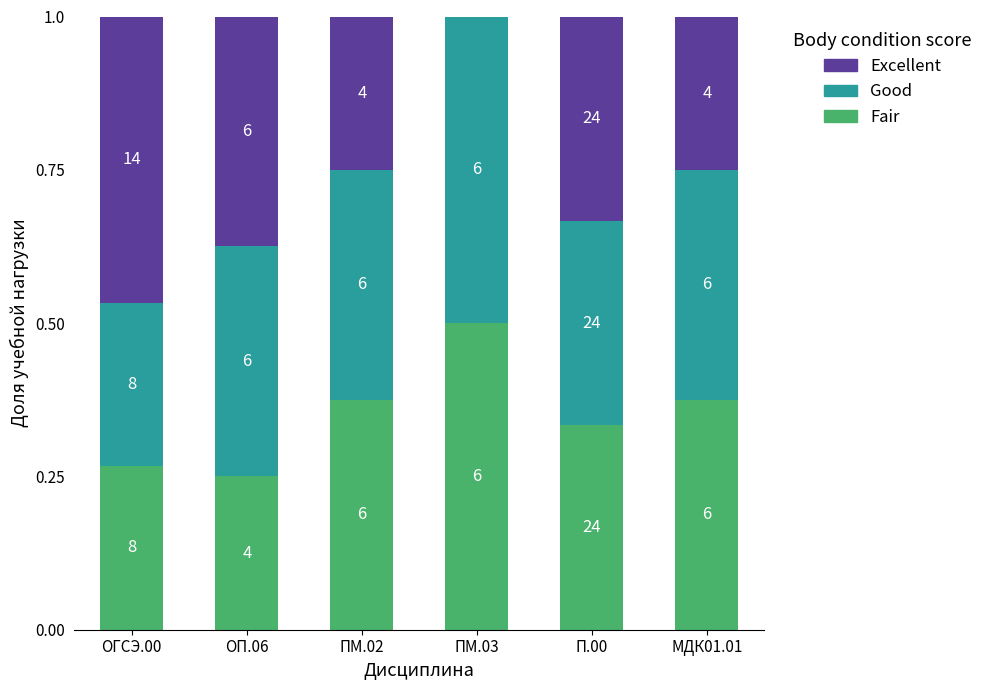

What is the average value of the Fair series?

0.4